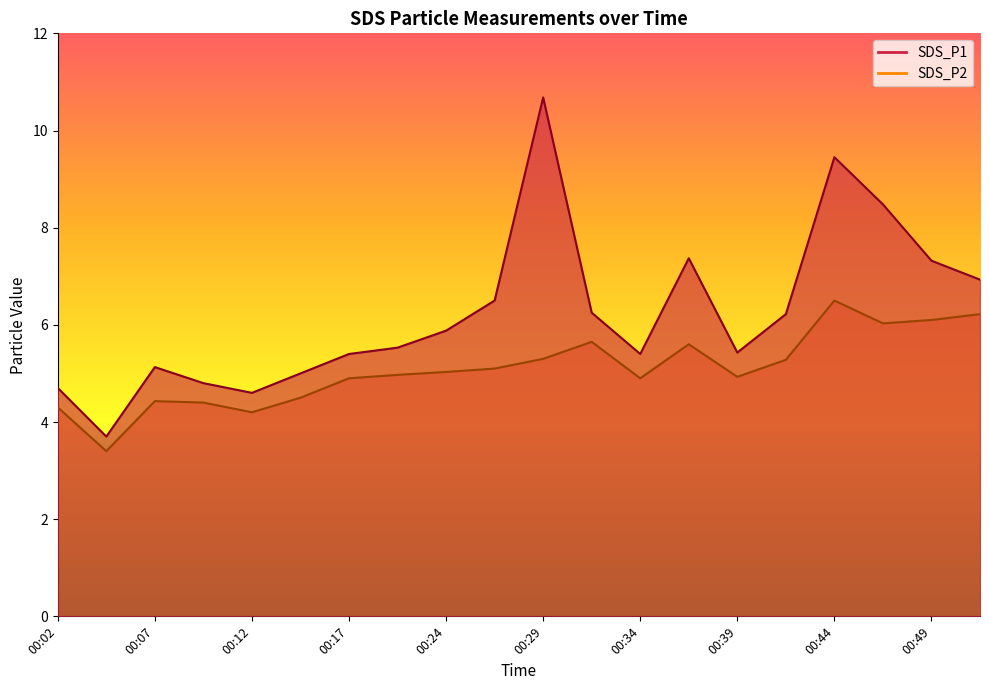

List the series in order of their overall mean, lowest first.

SDS_P2, SDS_P1